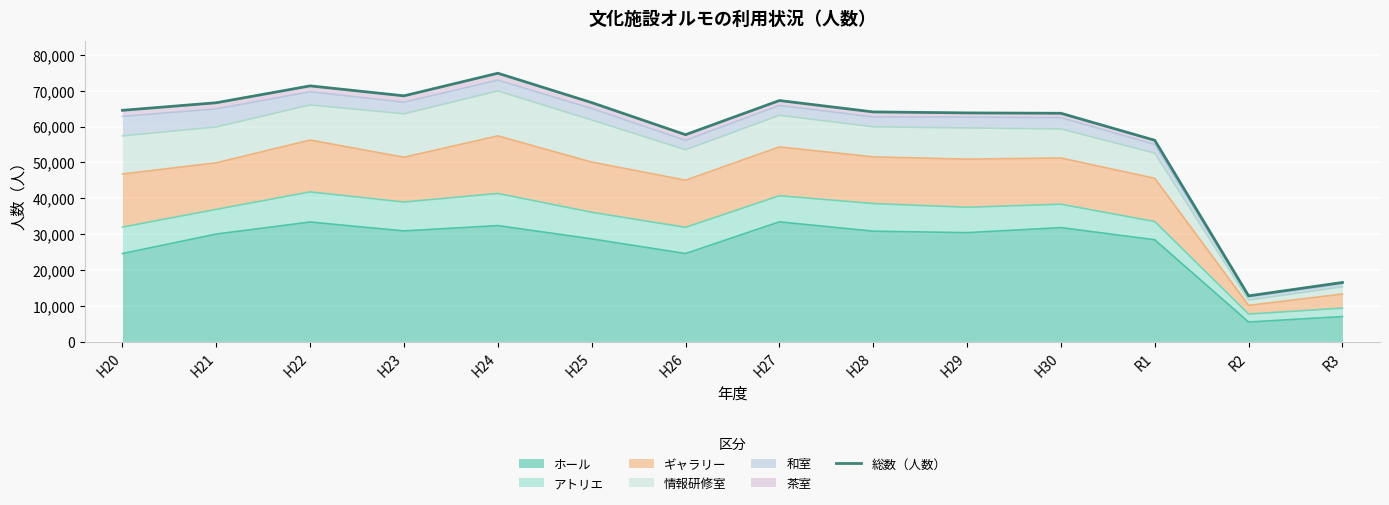

Reading right to left, extract all data points from this chart.

16580	12840	56185	63709	63812	64085	67256	57739	66682	74866	68564	71340	66639	64530